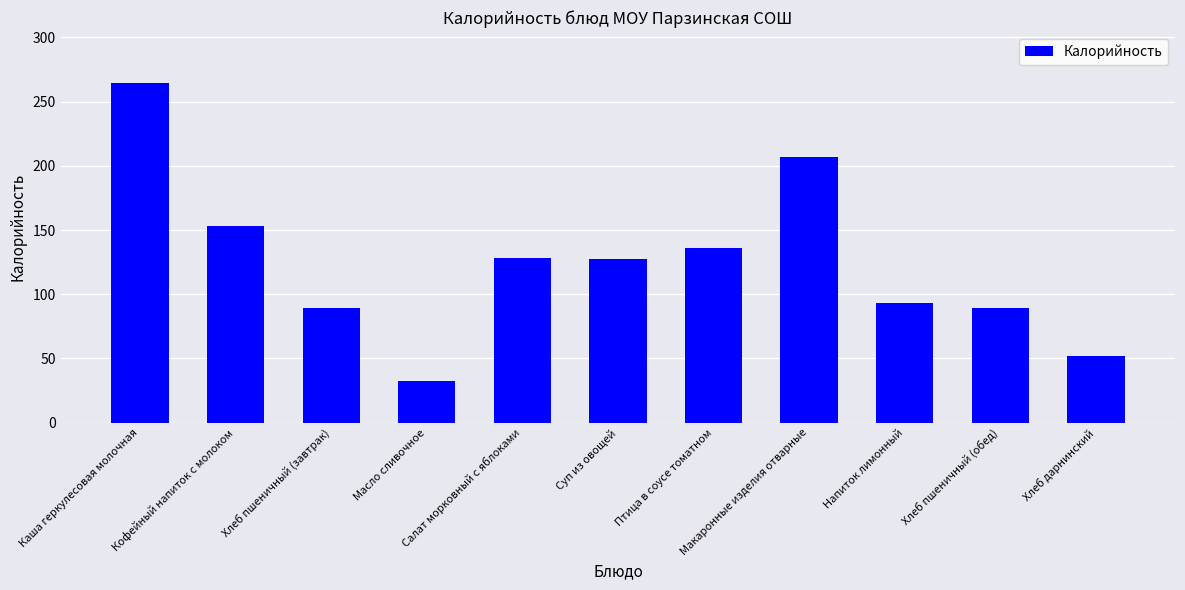

Which has a higher value, Хлеб пшеничный (обед) or Суп из овощей?

Суп из овощей